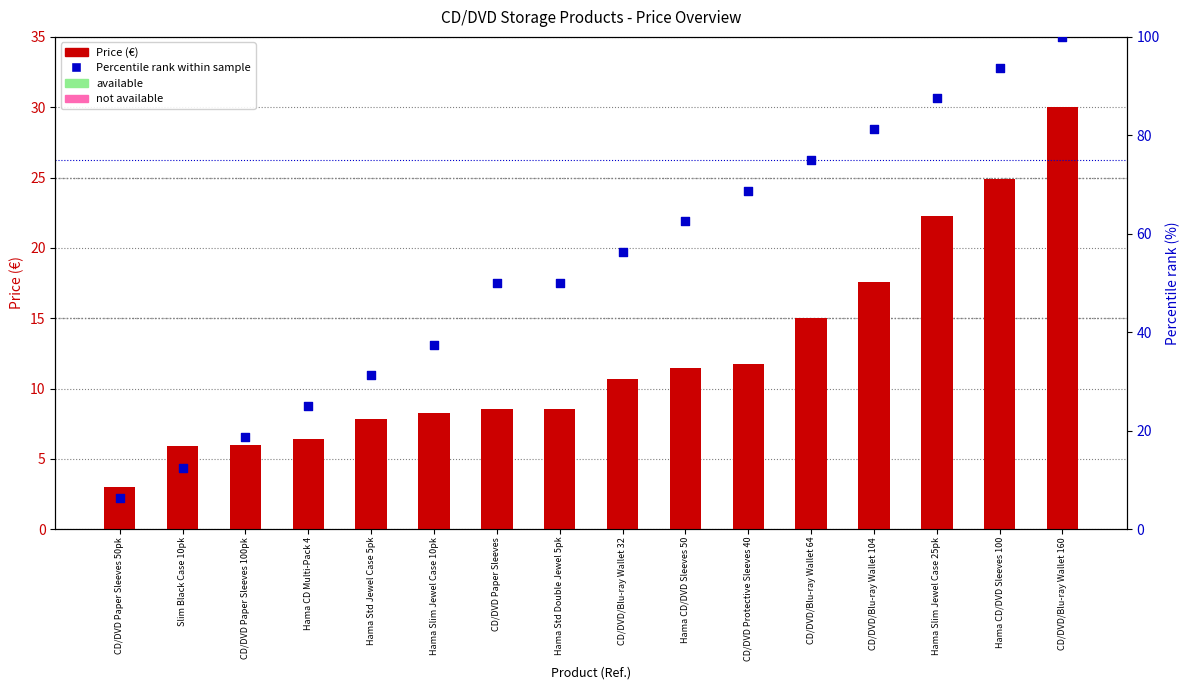

Which series has the largest Y range (max minus min)?

Percentile rank within sample